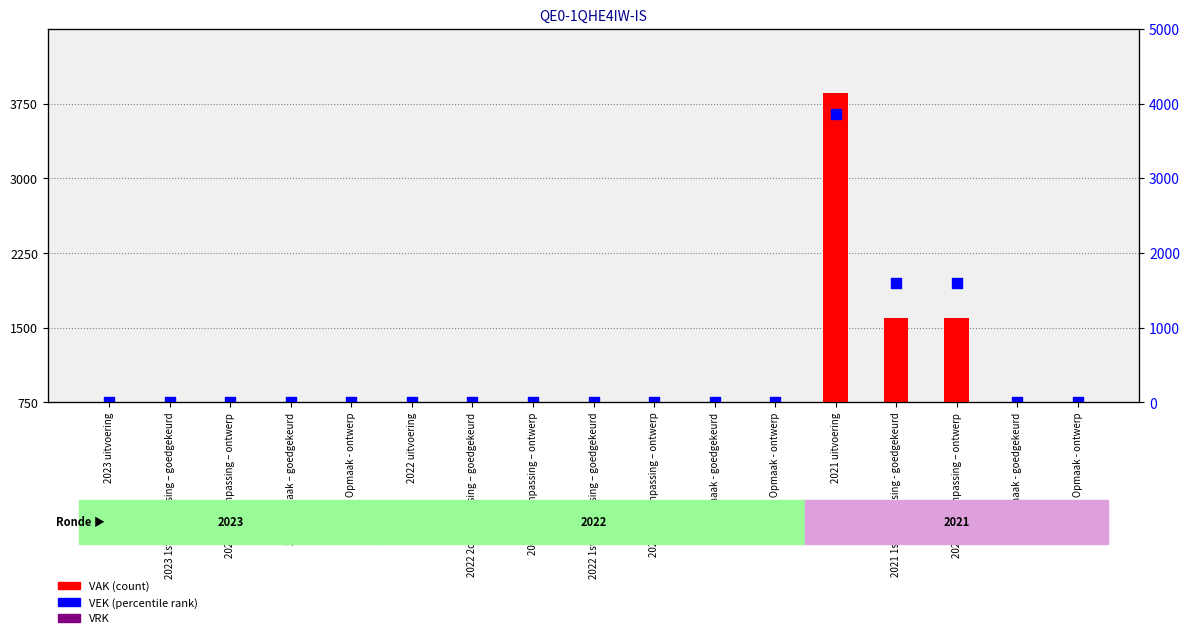

What are all the series names shown in the legend?

VAK, VEK